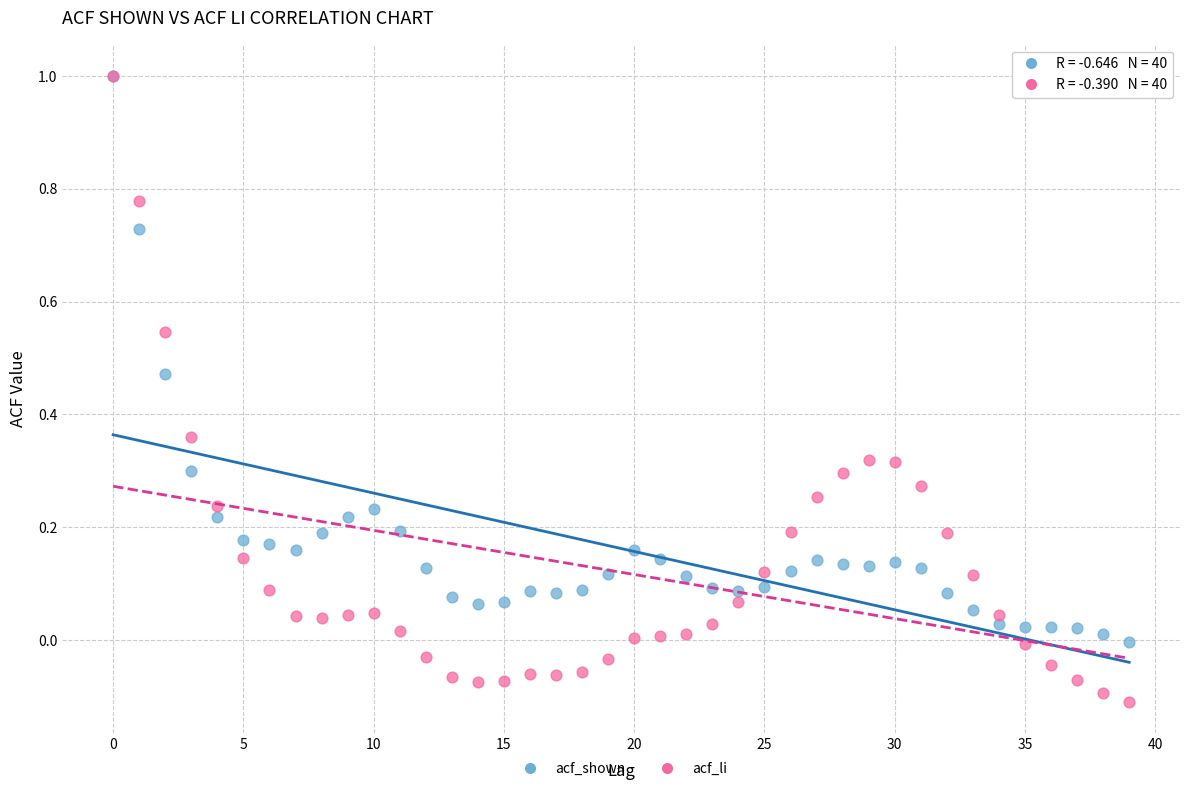

Which series has the widest spread of Y values?

acf_li